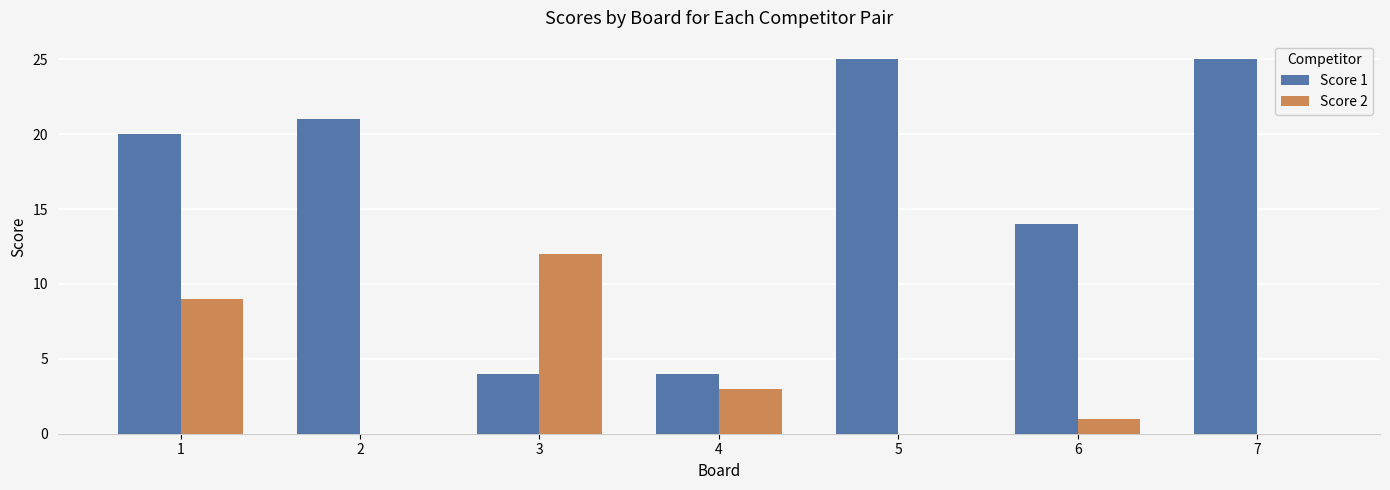

What is the greatest value displayed?

25